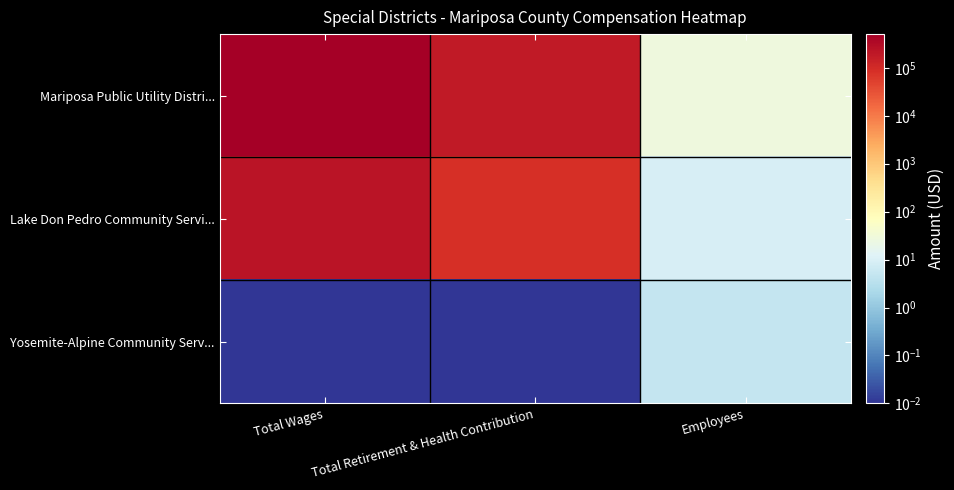

What is the greatest value displayed?

507356.0